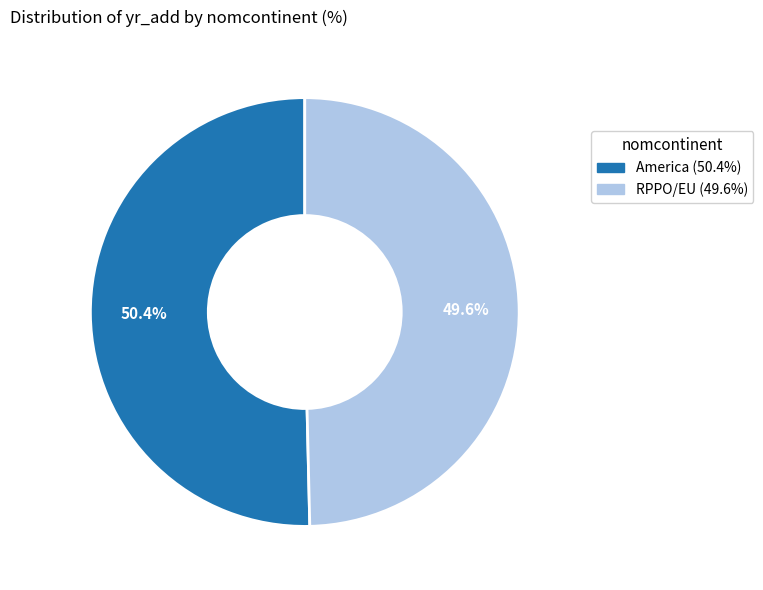

How many segments does this pie chart have?

2